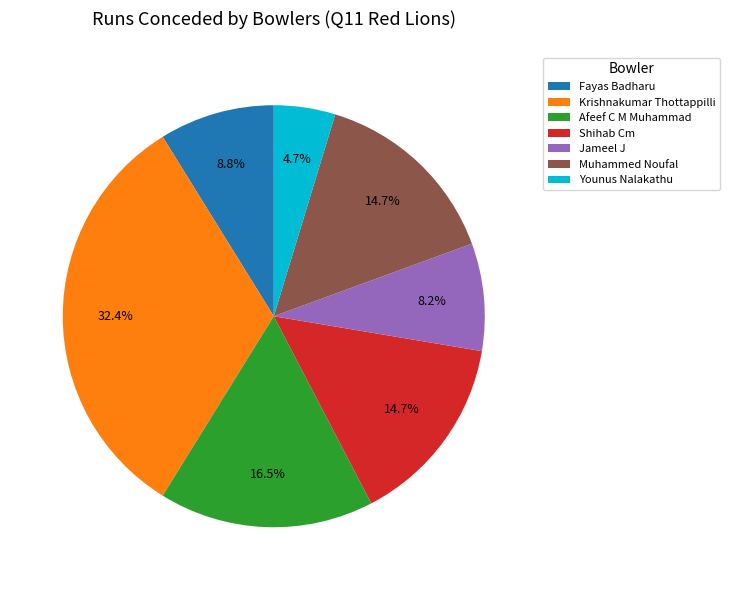

What is the ratio of the value at Muhammed Noufal to the value at Jameel J?

1.8